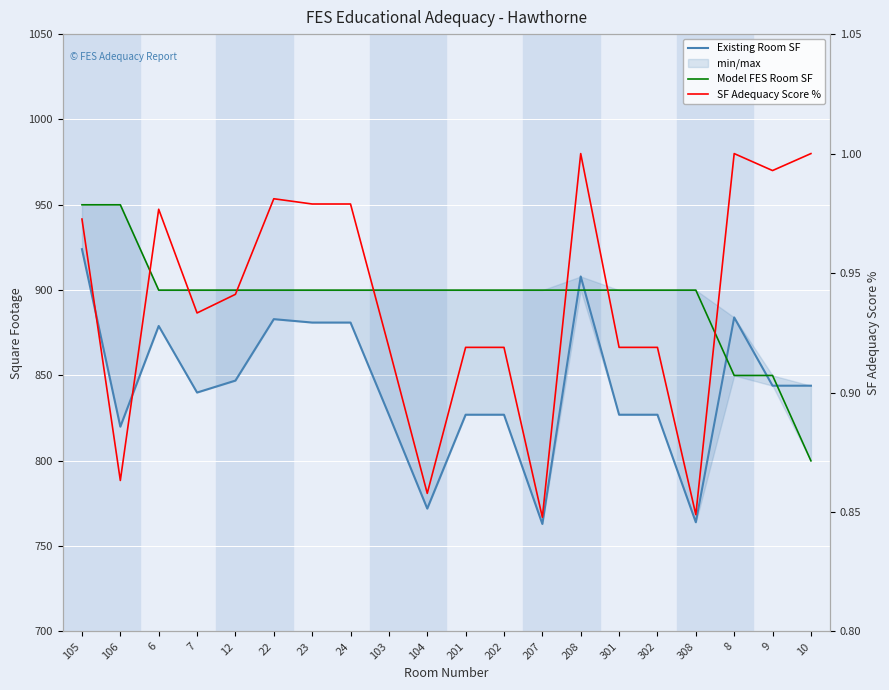

True or false: Model FES Room SF and SF Adequacy Score % cross at least once.

False